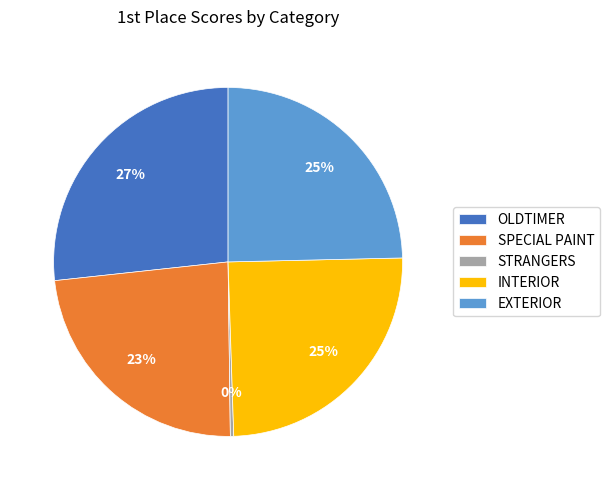

The STRANGERS slice represents 13% of the pie. True or false?

False